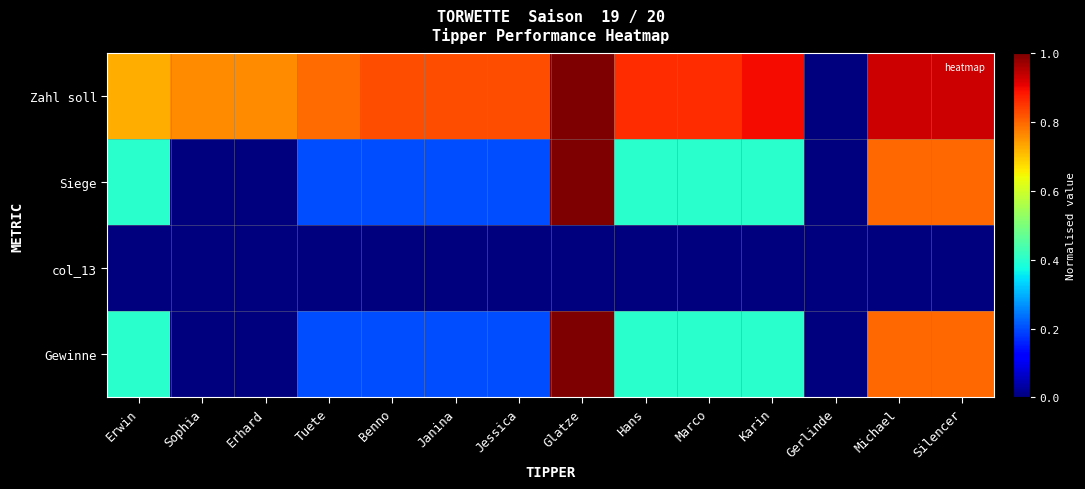

Rank the series by their maximum value, from highest to lowest.

Zahl soll, Siege, Gewinne, col_13